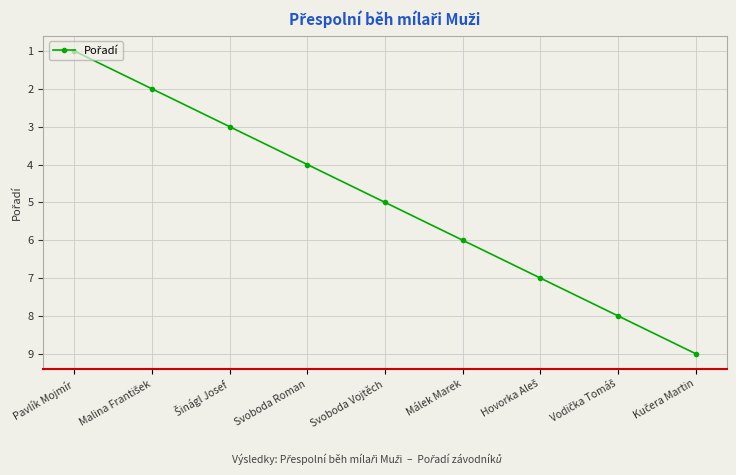

What is the approximate value at Svoboda Roman?

4